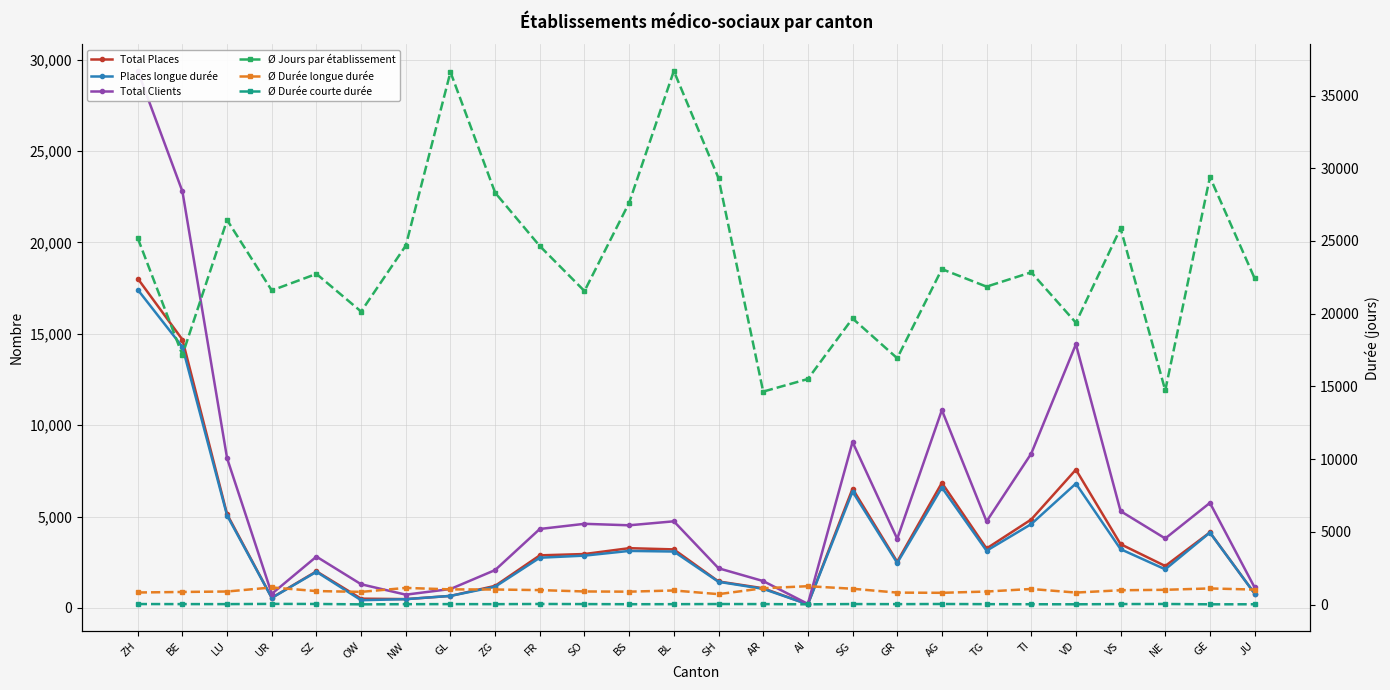

Rank the series by their maximum value, from lowest to highest.

Ø Durée courte durée, Ø Durée longue durée, Places longue durée, Total Places, Total Clients, Ø Jours par établissement